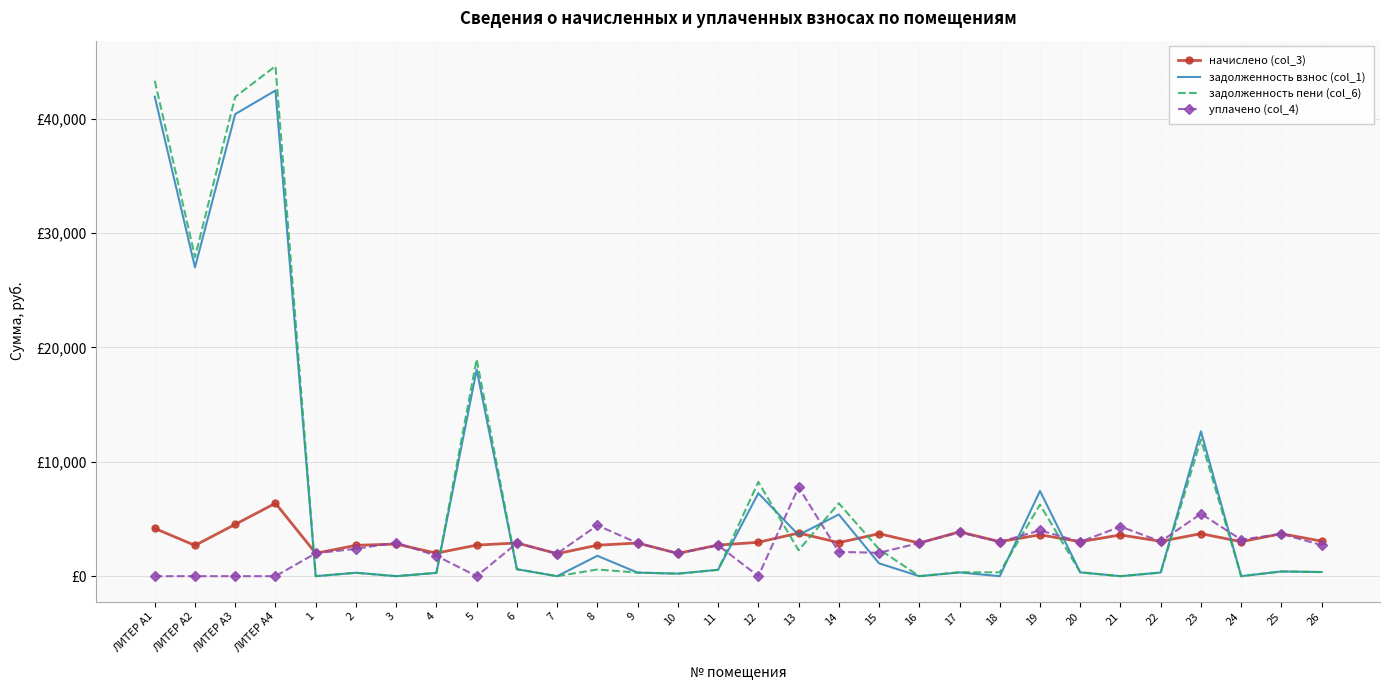

What is the label of the 30th point from the right?

ЛИТЕР А1